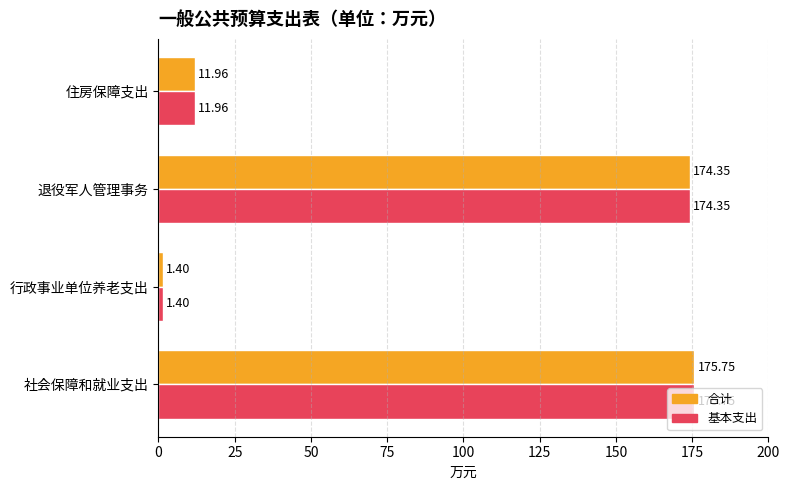

What is the minimum value for 基本支出?

1.4